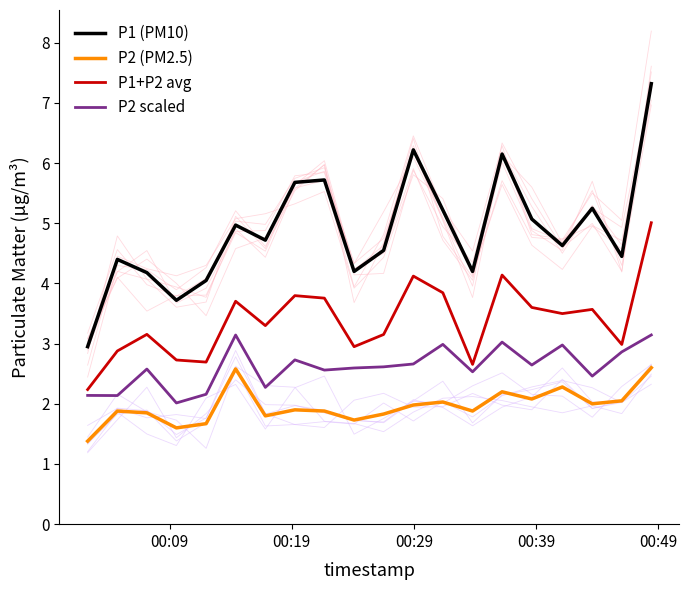

How many lines are shown in the chart?

4